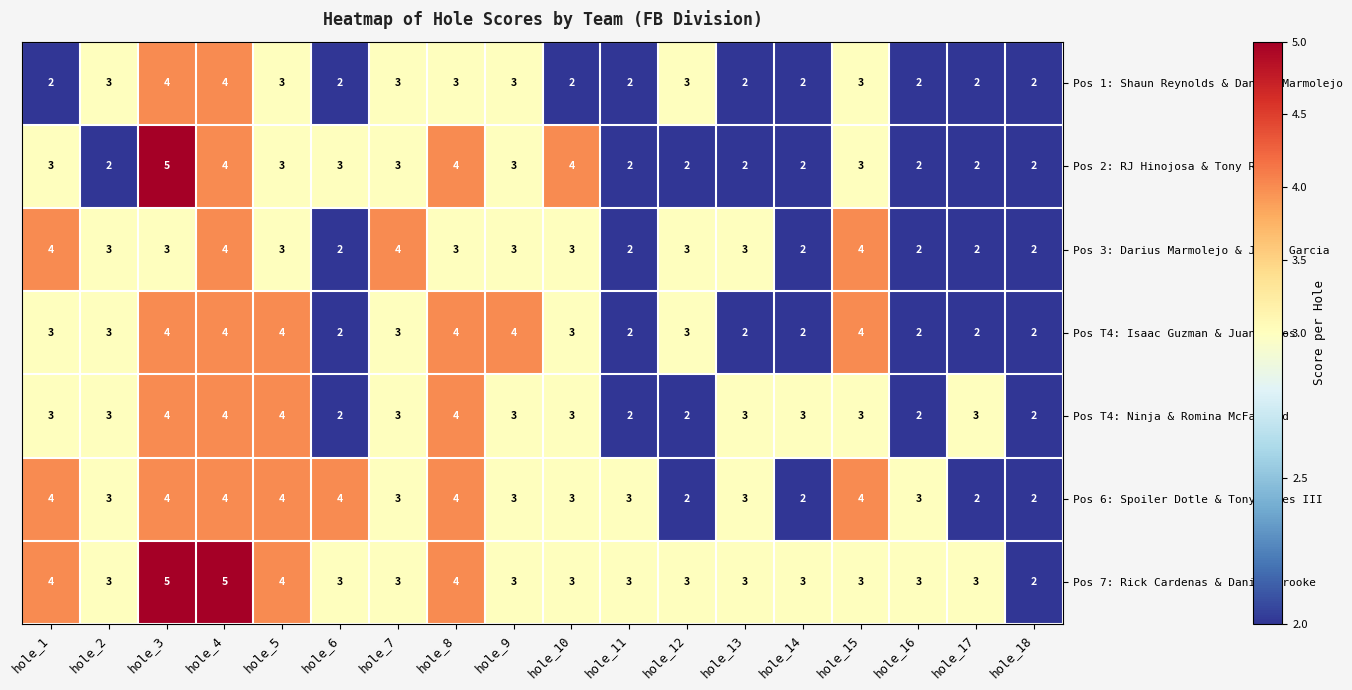

What is the highest value of the Pos 3: Darius Marmolejo & Jason Garcia series?

4